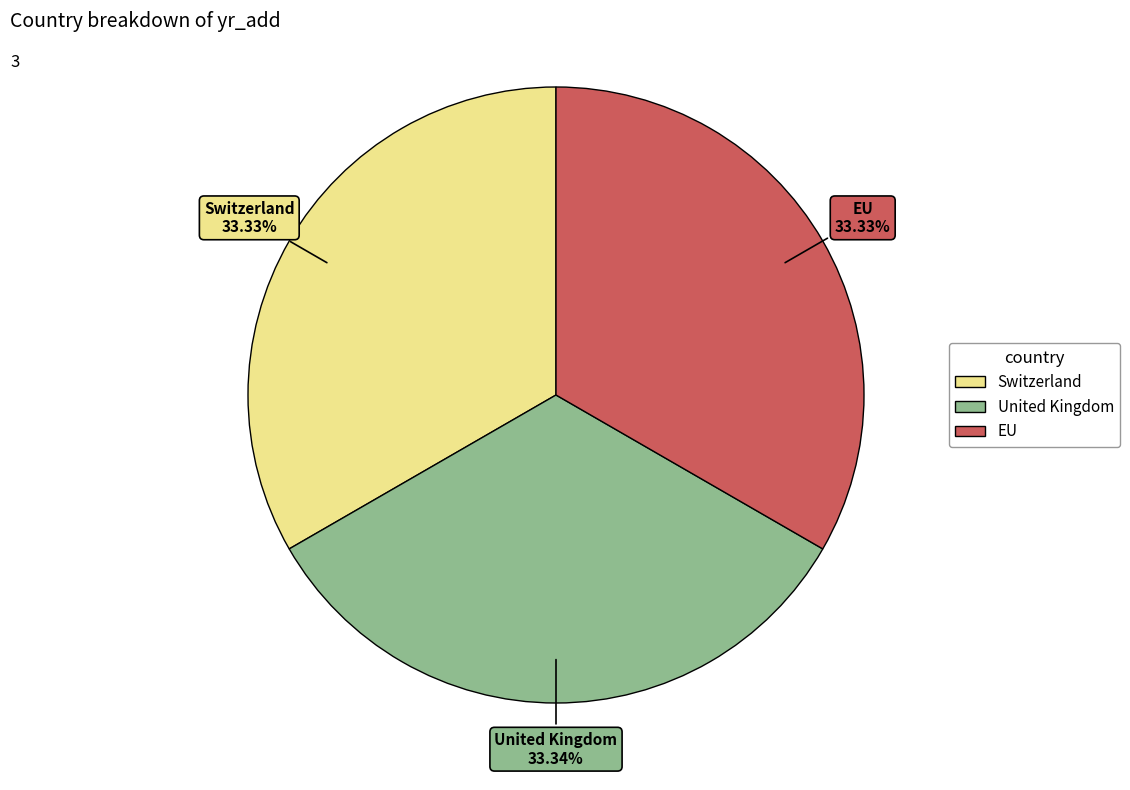

Does EU represent more than half of the total?

No